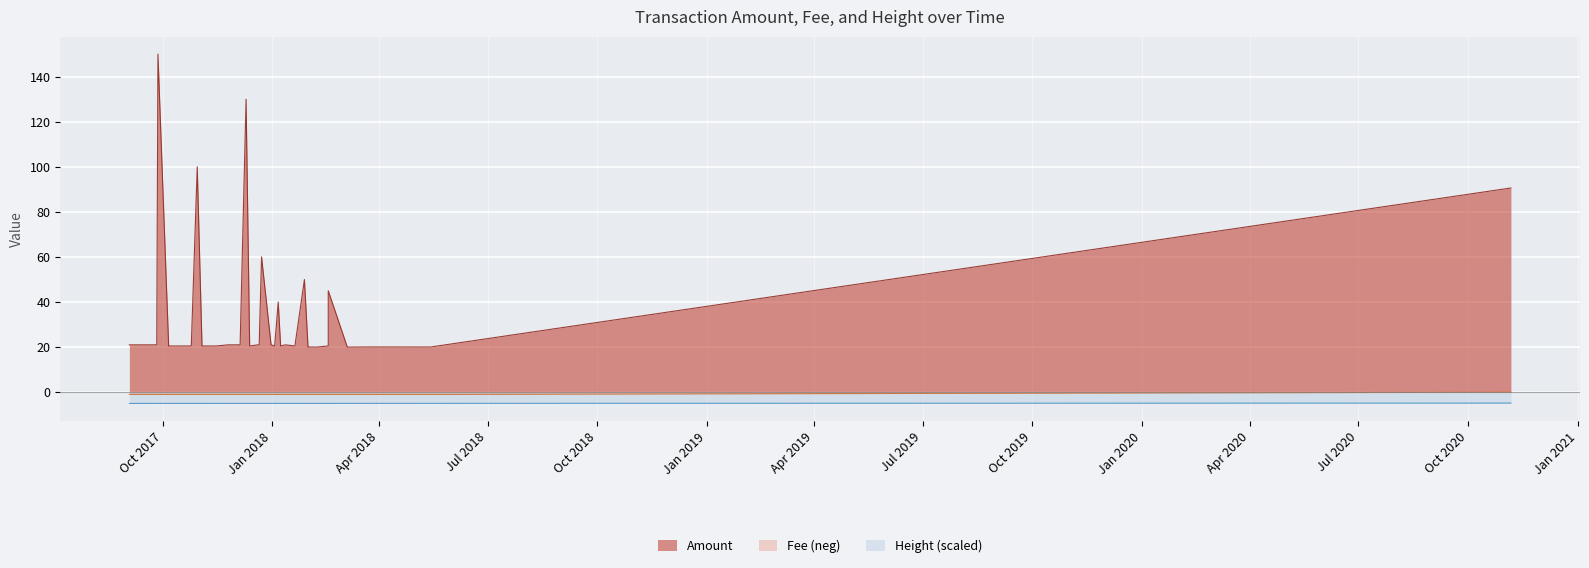

Read the Height_norm value at 2017-10-30.

-5.0